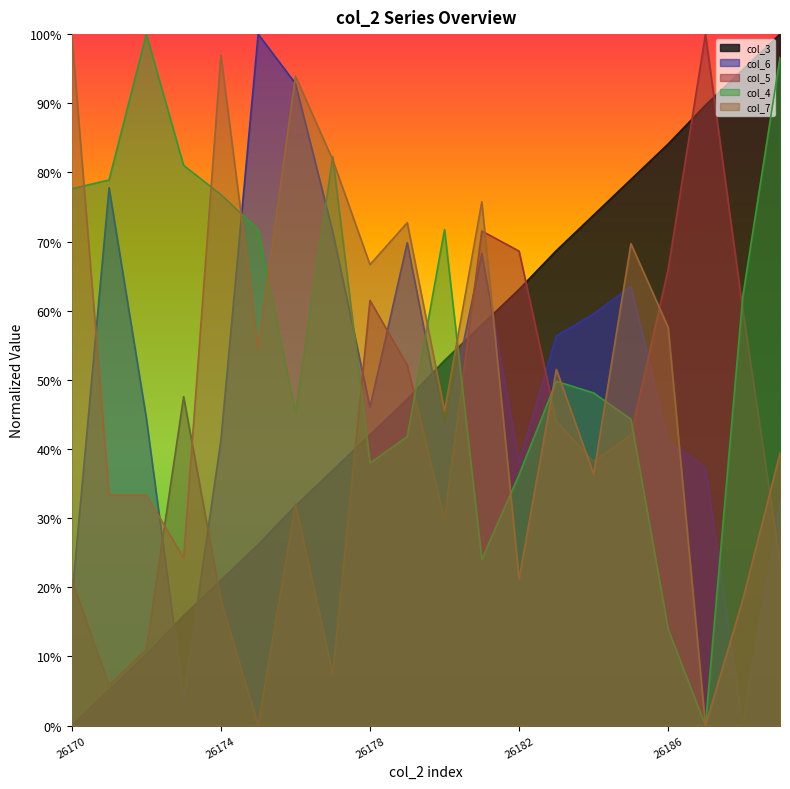

Where do col_3 and col_5 first cross each other?

26173 and 26174